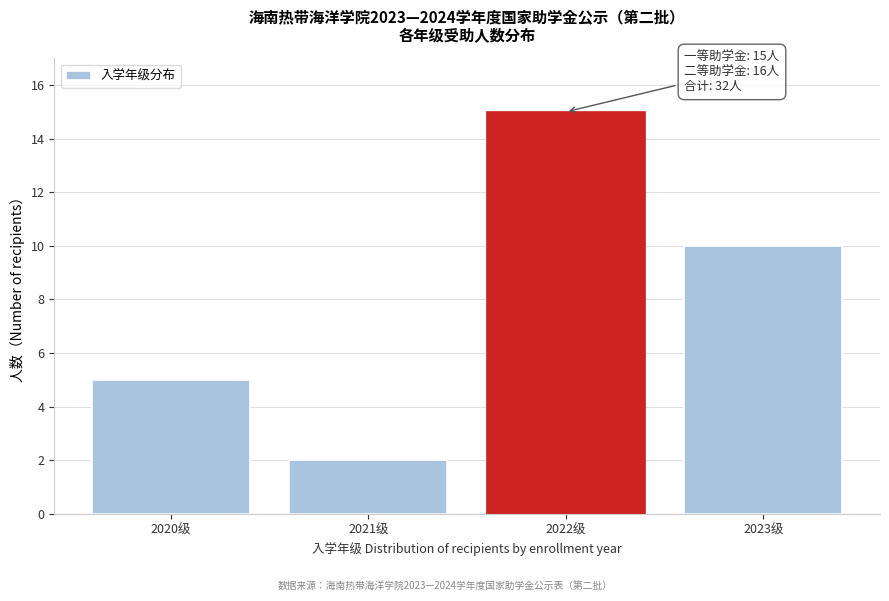

Reading left to right, extract all data points from this chart.

5	2	15	10